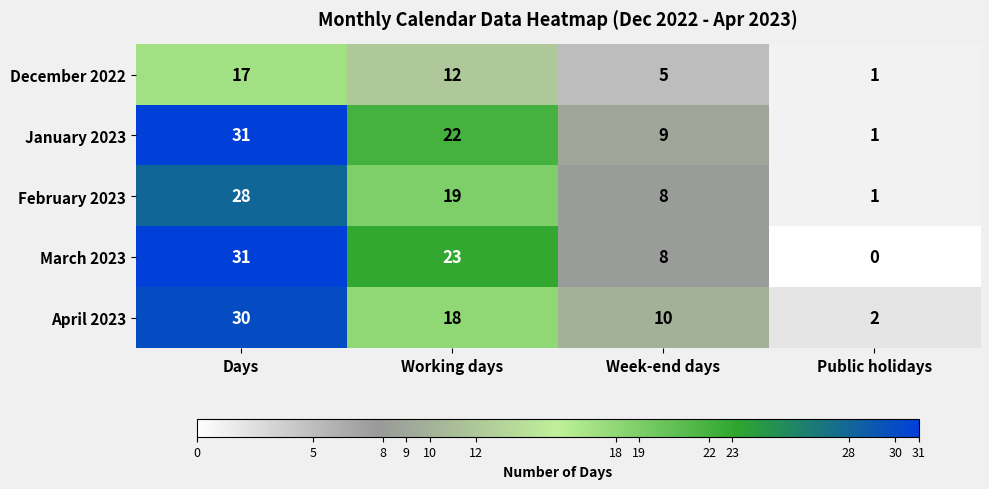

Which series has the largest total across all categories?

January 2023